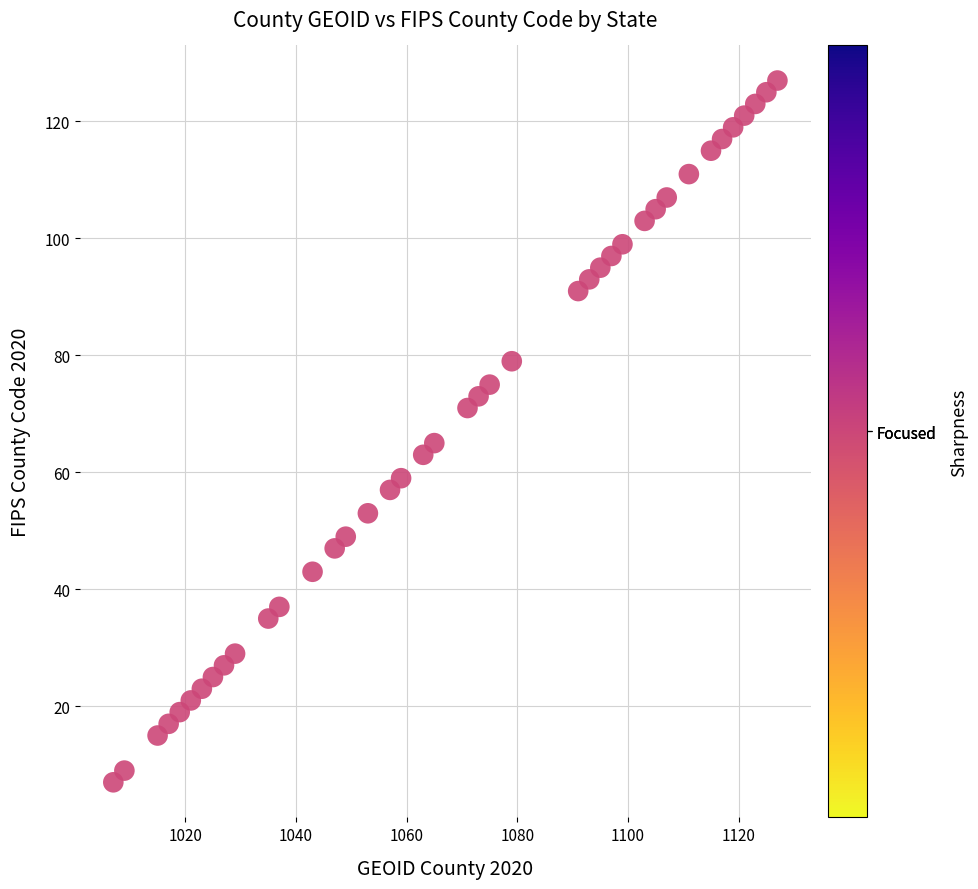

What is the range of Y values (max minus min)?

120